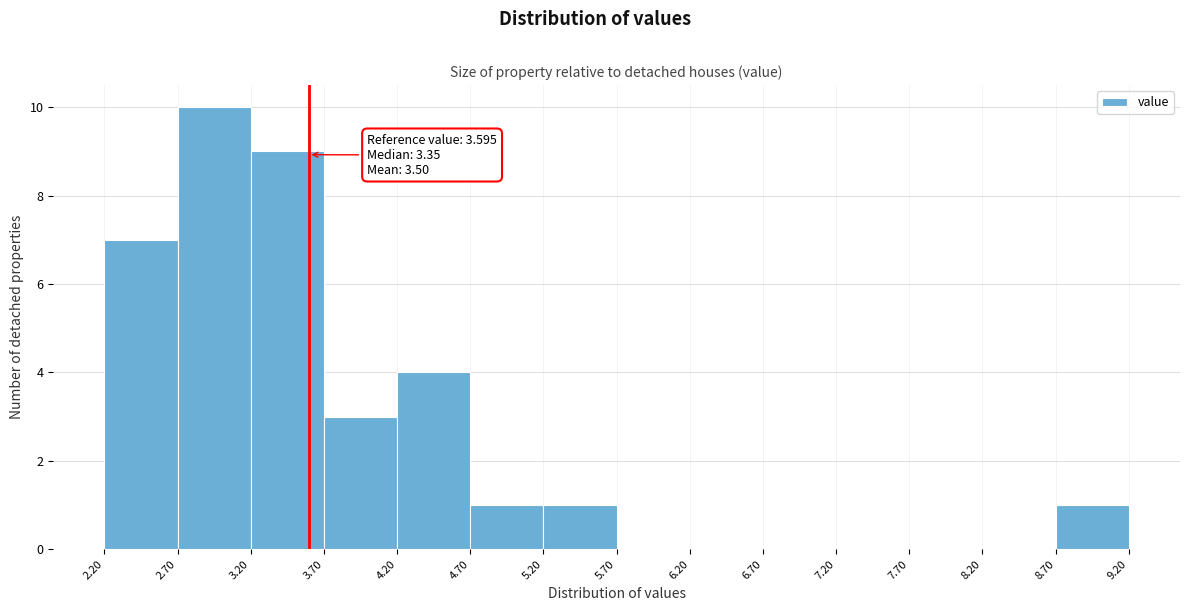

Which range on the x-axis has the tallest bar?

2.70 to 3.20